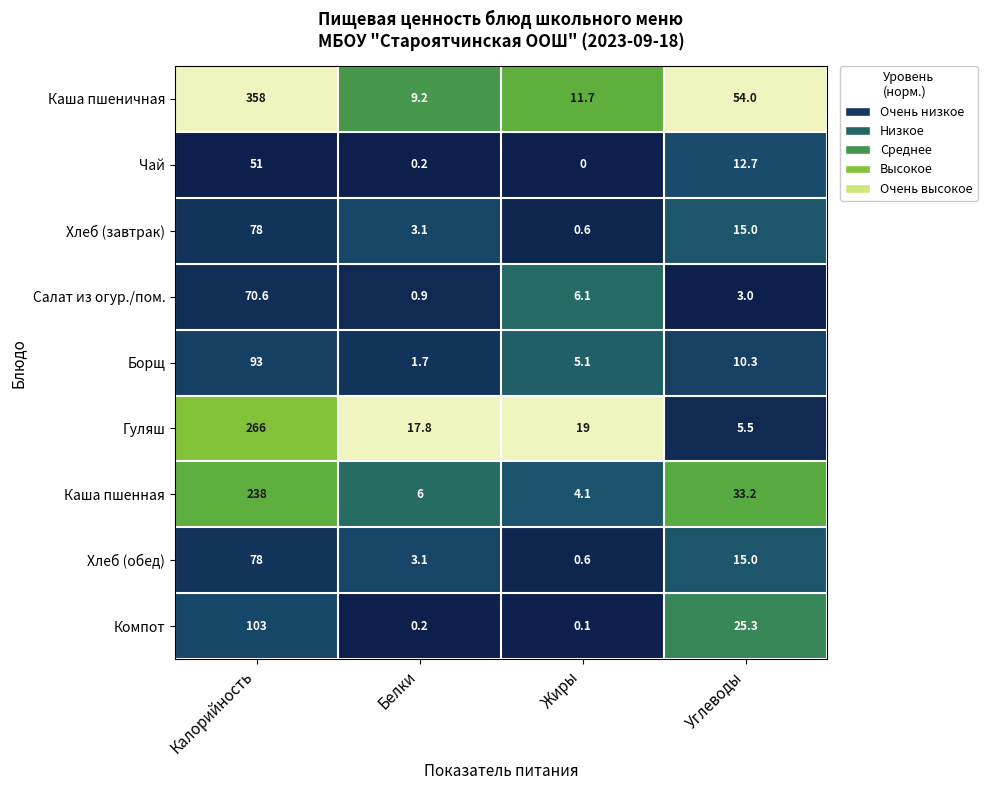

What is the difference between the Борщ values at Белки and Углеводы?

8.6